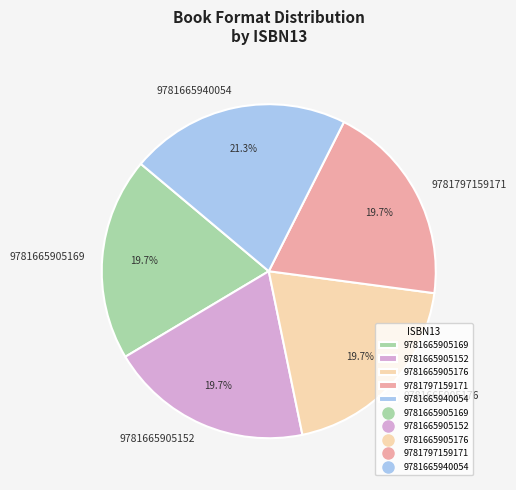

Which category has the biggest portion of the pie?

9781665940054